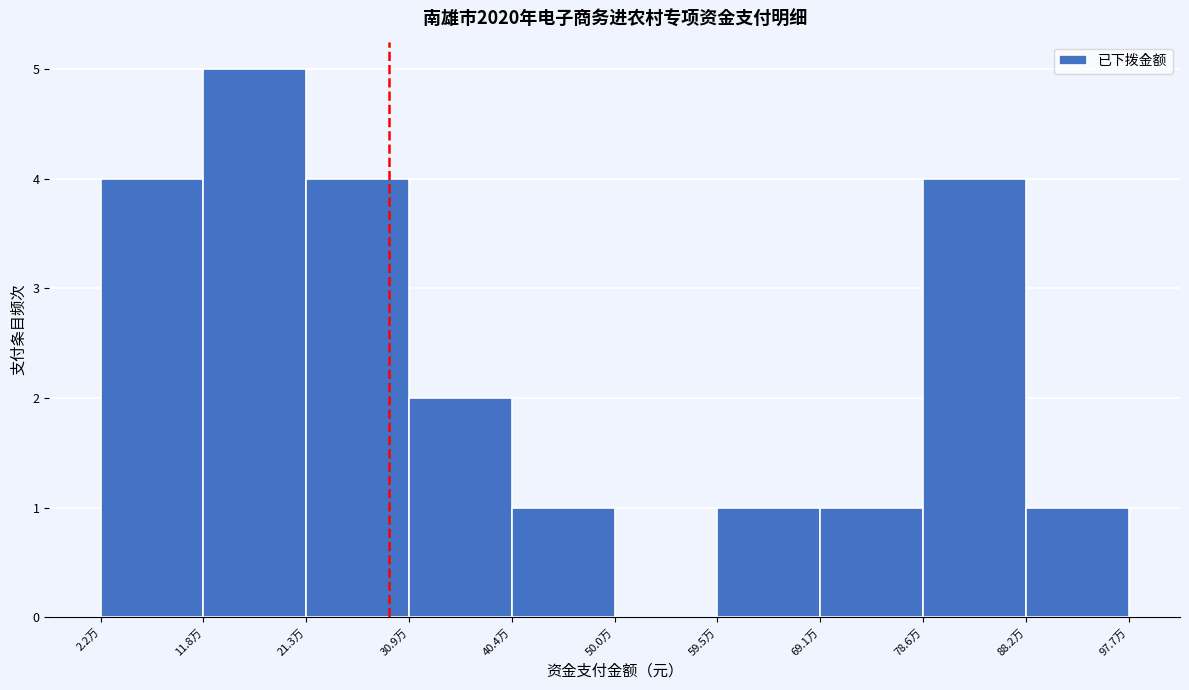

Reading right to left, list all the values displayed in this chart.

88.2万=1	78.6万=4	69.1万=1	59.5万=1	50.0万=0	40.4万=1	30.9万=2	21.3万=4	11.8万=5	2.2万=4